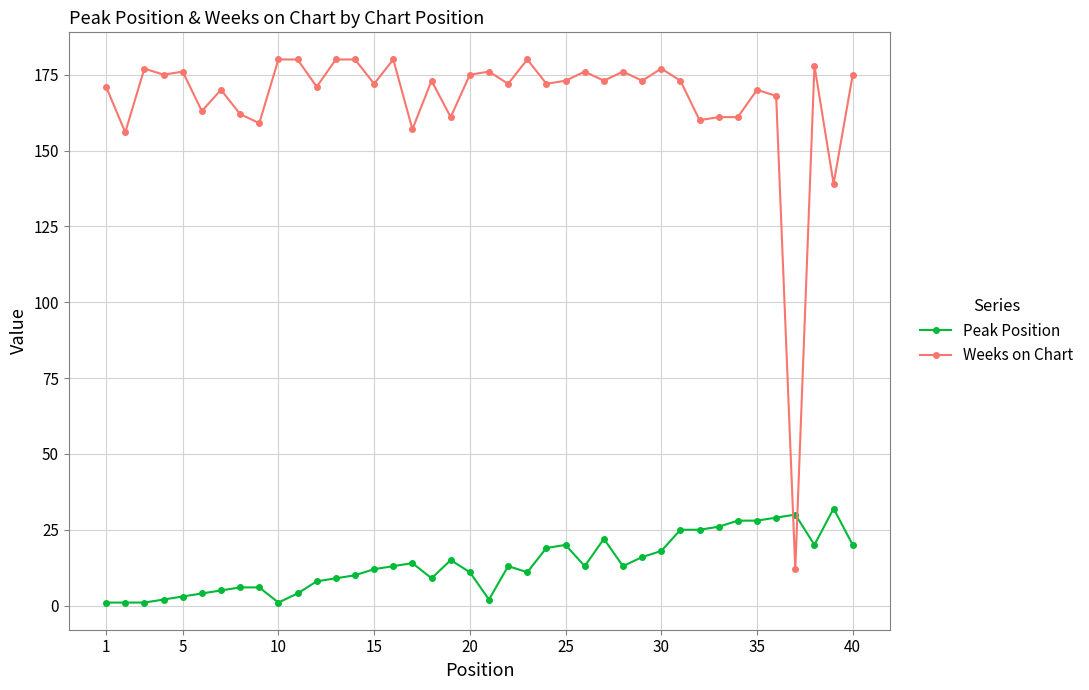

Rank the series by their average value, from lowest to highest.

Peak Position, Weeks on Chart